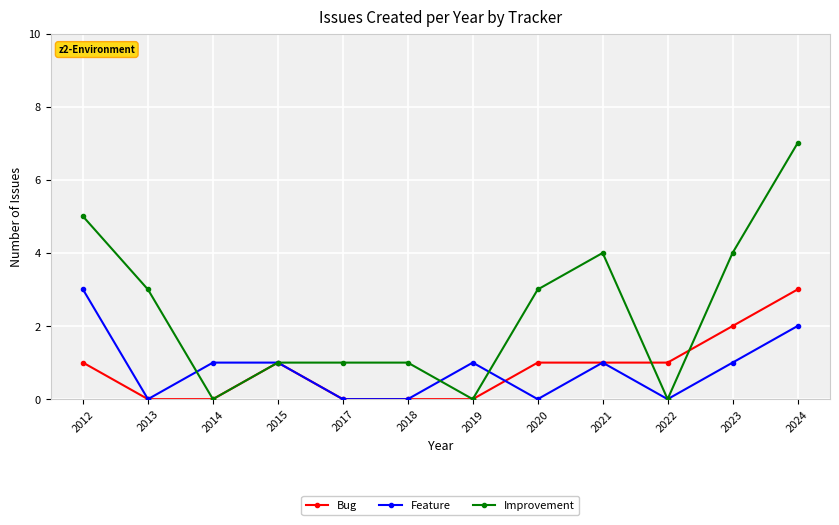

Which category has the highest value across all series?

2024